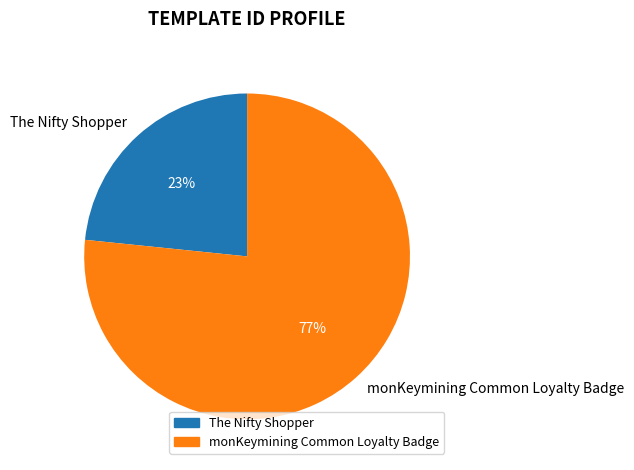

To the nearest percent, what portion does The Nifty Shopper represent?

23%